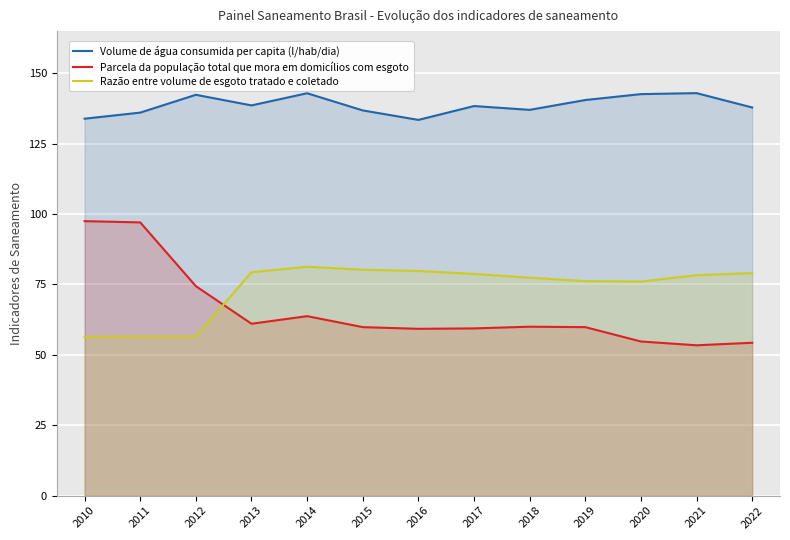

What is the maximum value for Volume de água consumida per capita (l/hab/dia)?

143.0